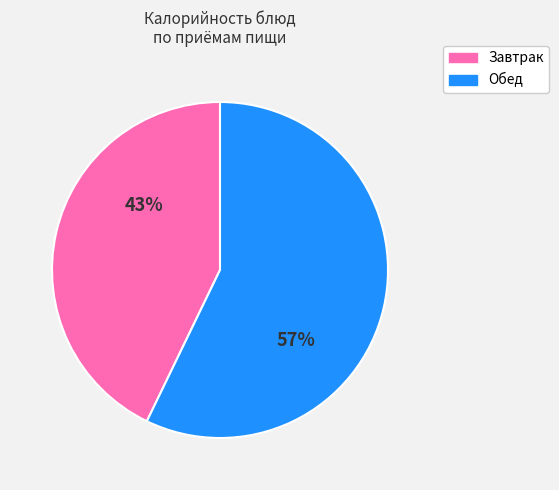

To the nearest percent, what is the average slice percentage?

50%